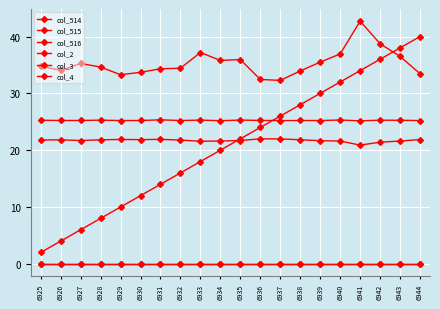

What is the maximum value shown in the chart?

42.7